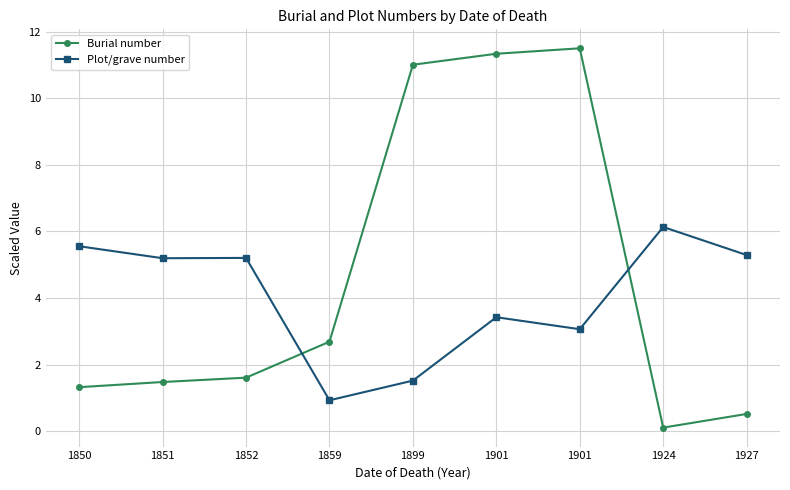

Does the chart display data point markers on the line(s)?

Yes